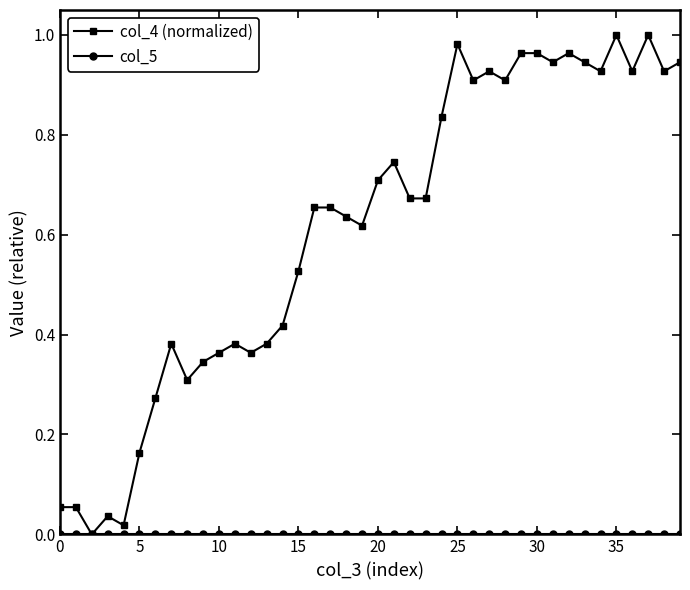

Which series has the largest range (max minus min)?

col_4 (normalized)